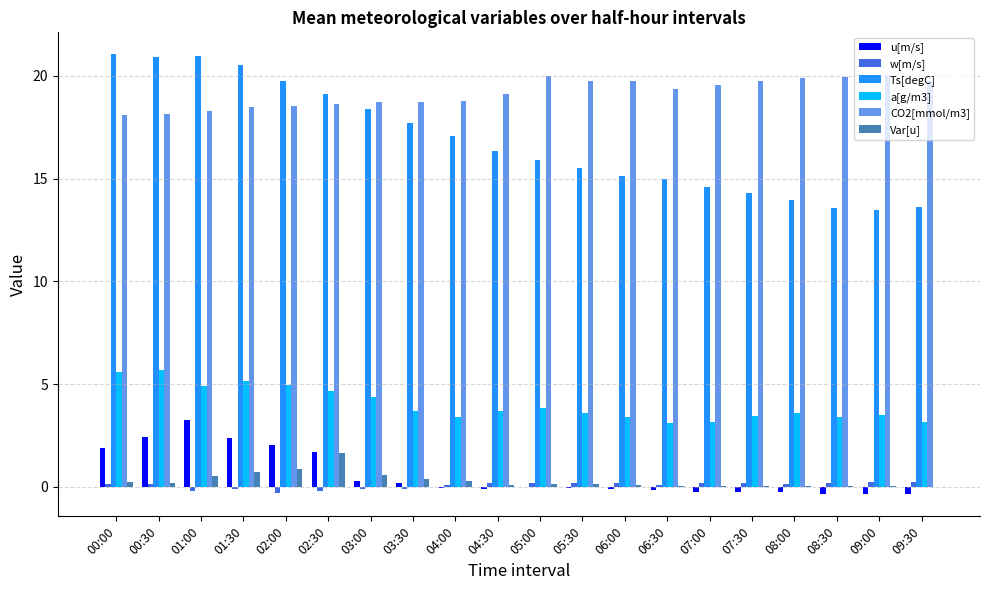

Between 00:00 and 05:30, which series saw the biggest shift?

Ts[degC]